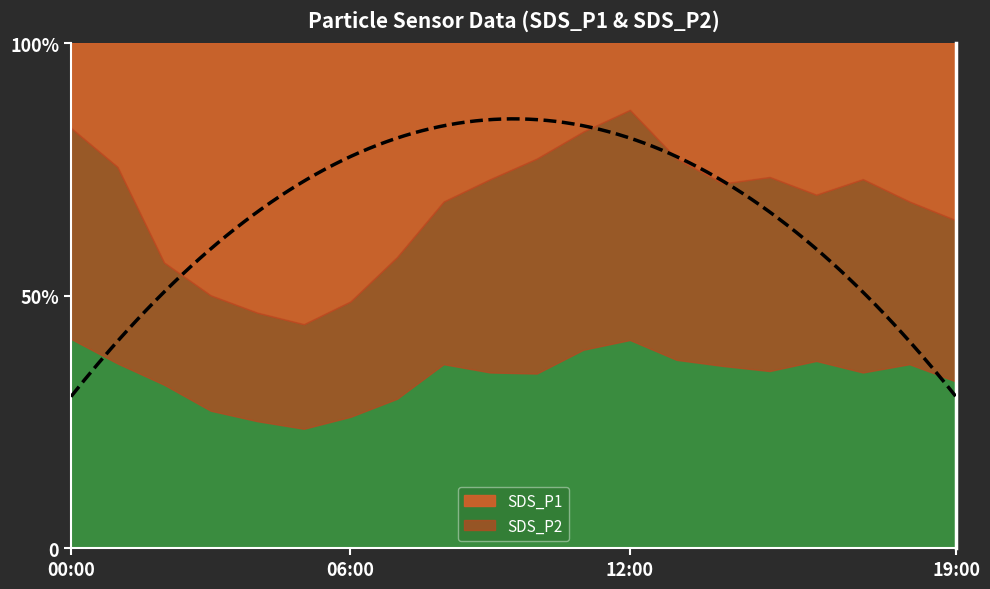

What are all the series names shown in the legend?

SDS_P1, SDS_P2